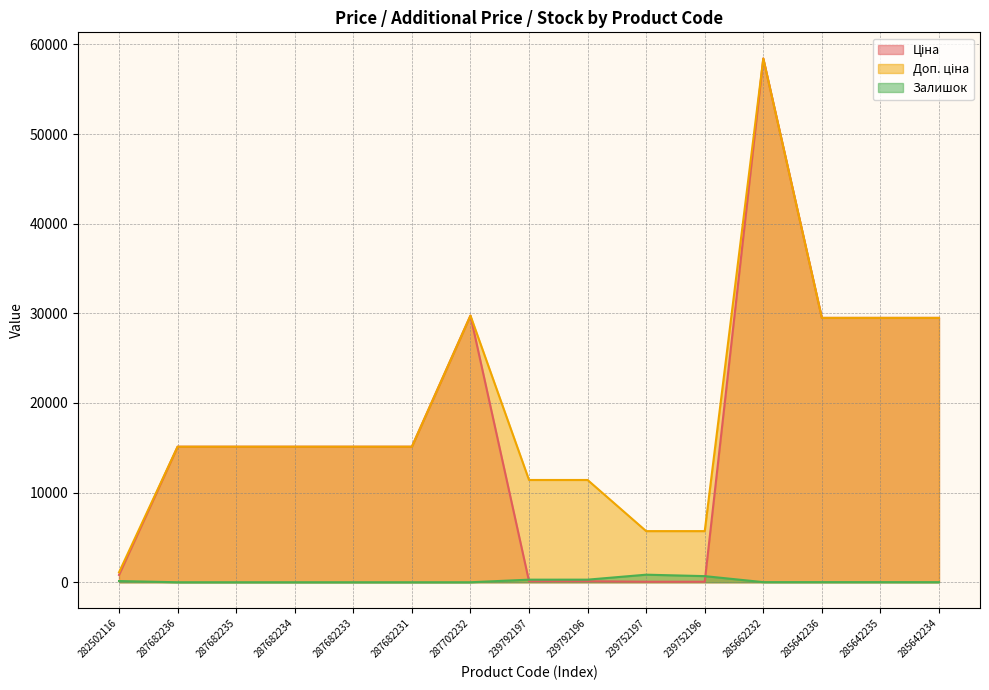

Reading left to right, list all the values displayed in this chart.

Ціна: 282502116=818.5	287682236=15120.0	287682235=15120.0	287682234=15120.0	287682233=15120.0	287682231=15120.0	287702232=29747.2	239792197=114.1	239792196=114.1	239752197=57.0	239752196=57.0	285662232=58426.5	285642236=29491.5	285642235=29491.5	285642234=29491.5
Доп. ціна: 282502116=1109.2	287682236=15120.0	287682235=15120.0	287682234=15120.0	287682233=15120.0	287682231=15120.0	287702232=29747.2	239792197=11410.0	239792196=11410.0	239752197=5705.0	239752196=5705.0	285662232=58426.5	285642236=29491.5	285642235=29491.5	285642234=29491.5
Залишок: 282502116=135.0	287682236=0.0	287682235=0.0	287682234=0.0	287682233=0.0	287682231=0.0	287702232=0.0	239792197=289.0	239792196=290.0	239752197=845.0	239752196=683.0	285662232=13.0	285642236=14.0	285642235=13.0	285642234=10.0